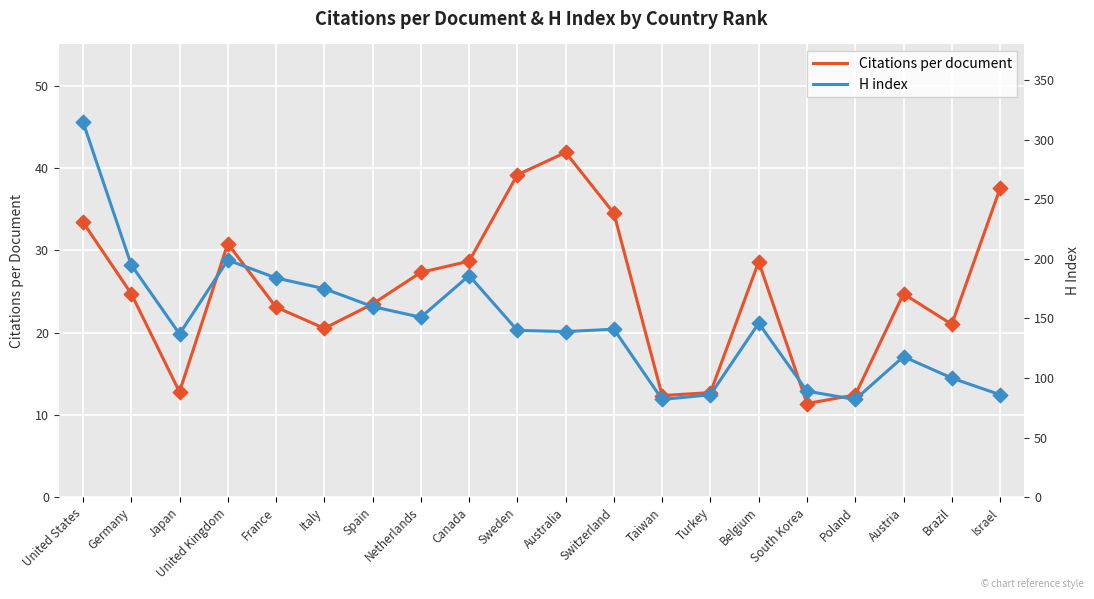

Which series contains the highest Y value?

H index